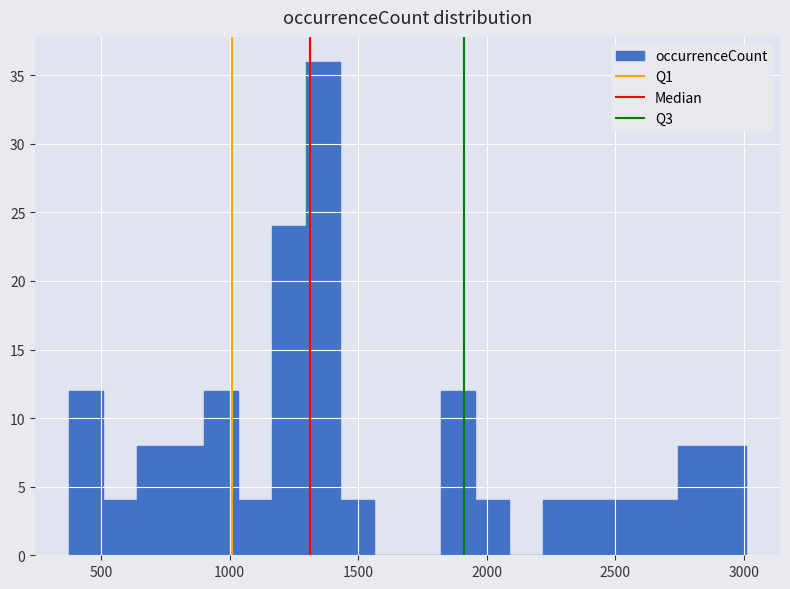

Around what value on the x-axis is the tallest bar? Give the approximate position of its centre, as read against the axis.

1350